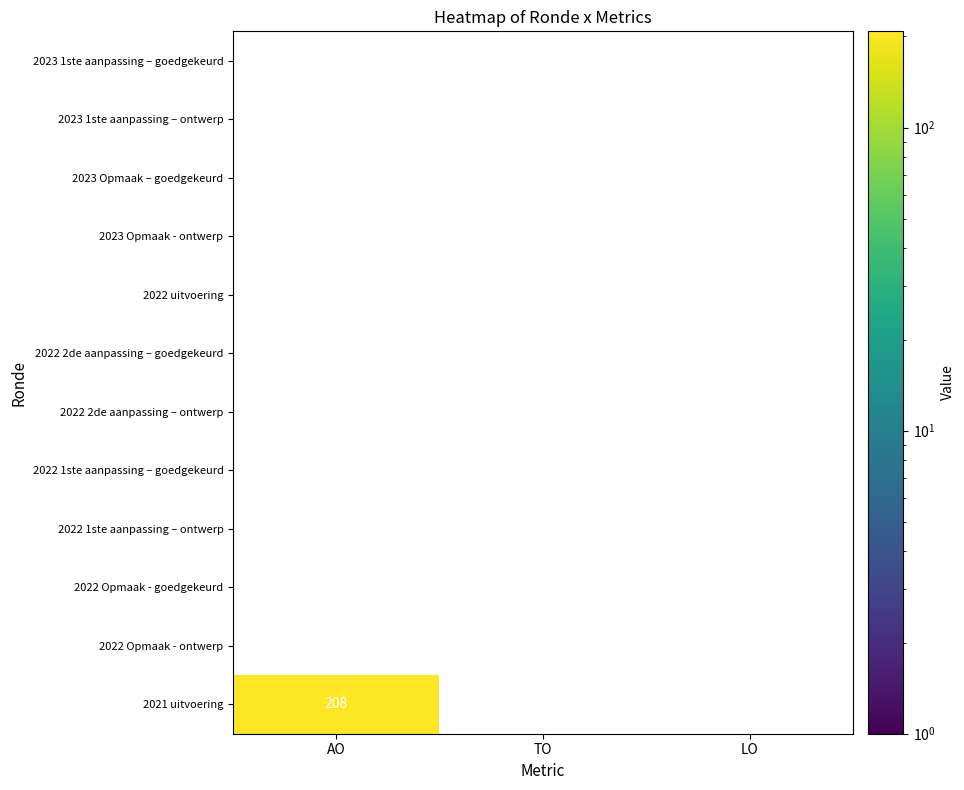

What is the maximum value shown in the chart?

208